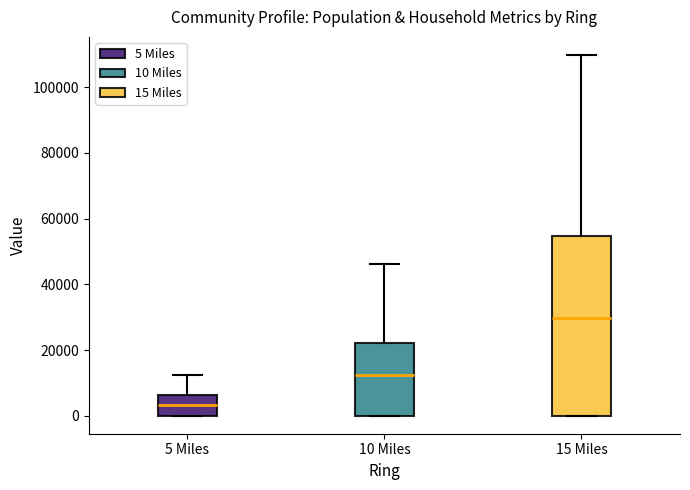

Which box's median line is the lowest?

5 Miles